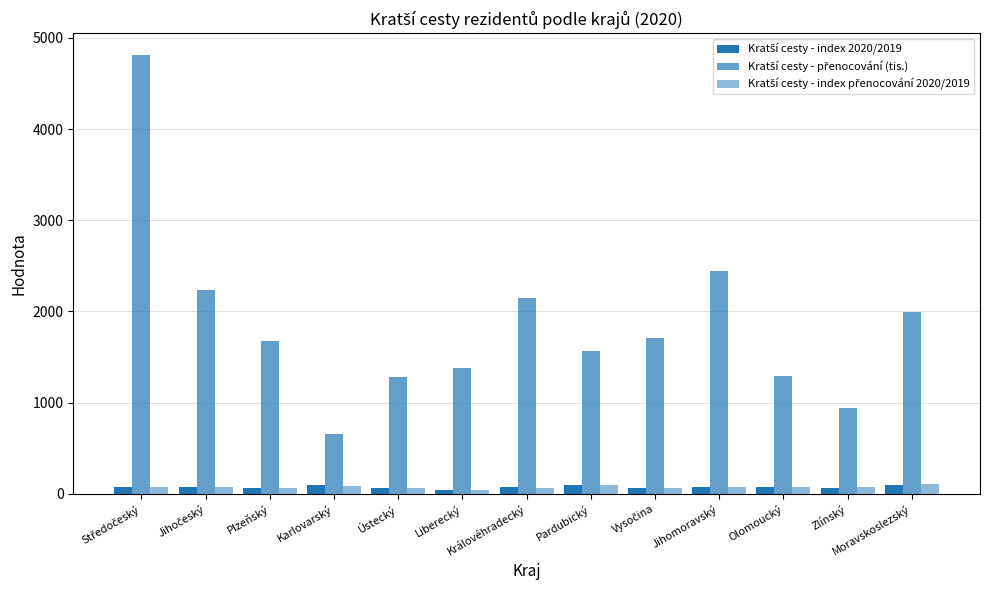

How many categories are shown in the chart?

13